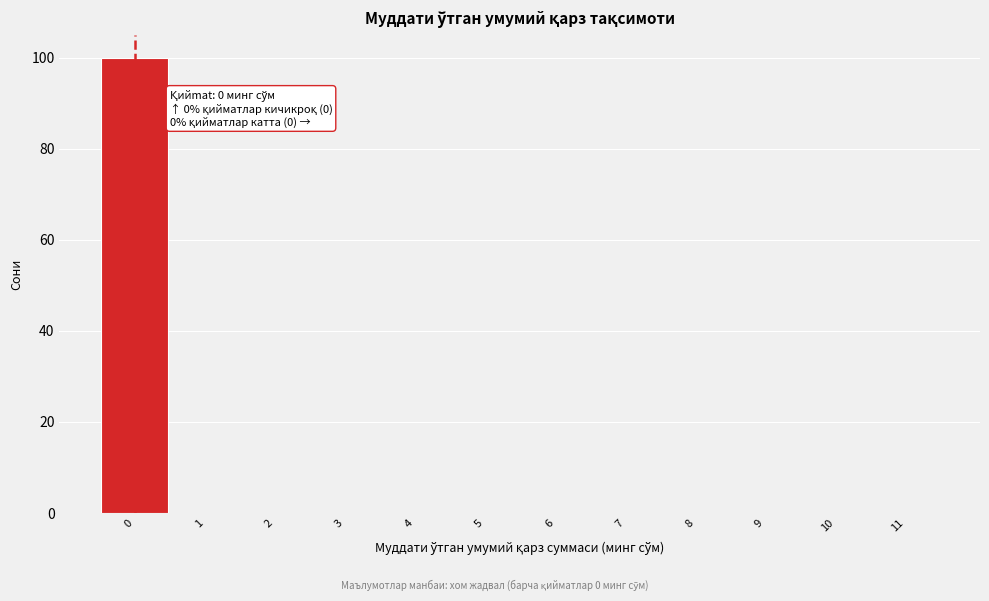

Which range on the x-axis has the tallest bar?

-0.5 to 0.5